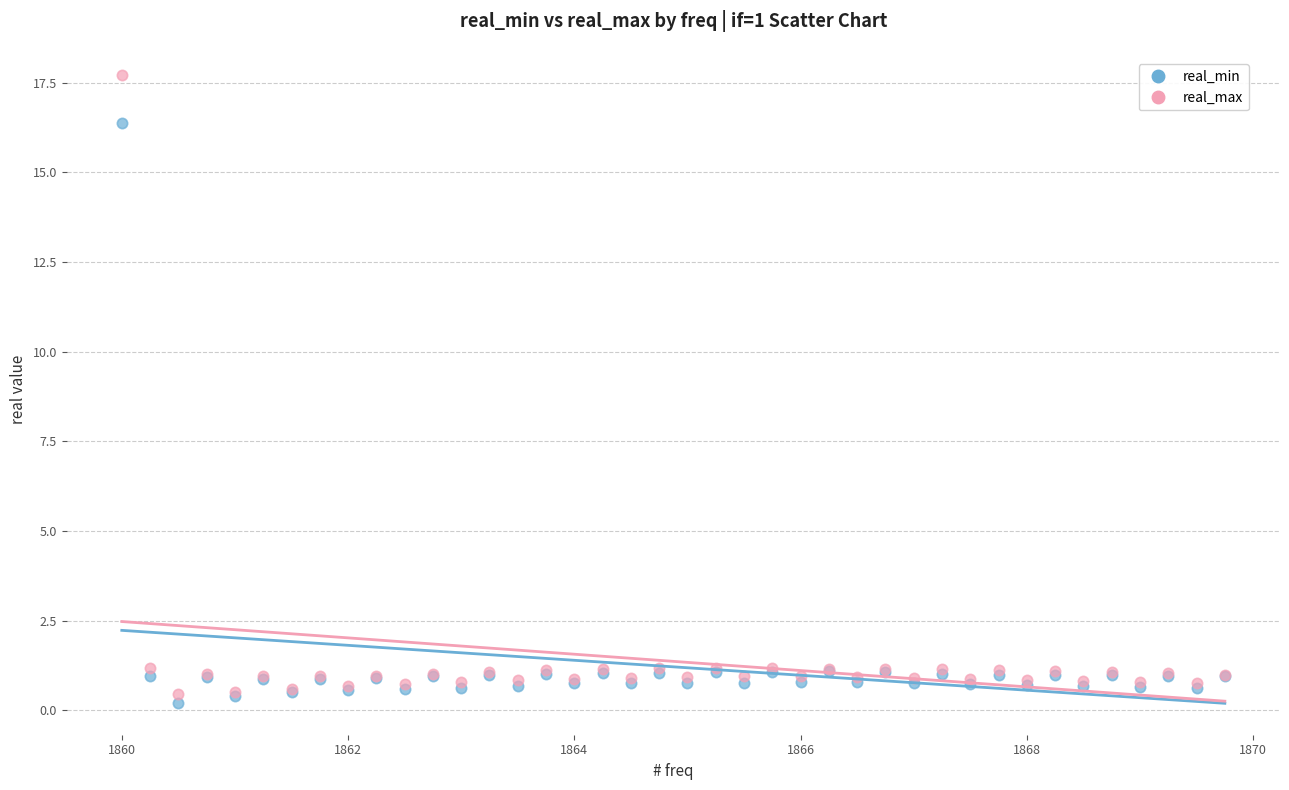

Which series contains the highest Y value?

real_max